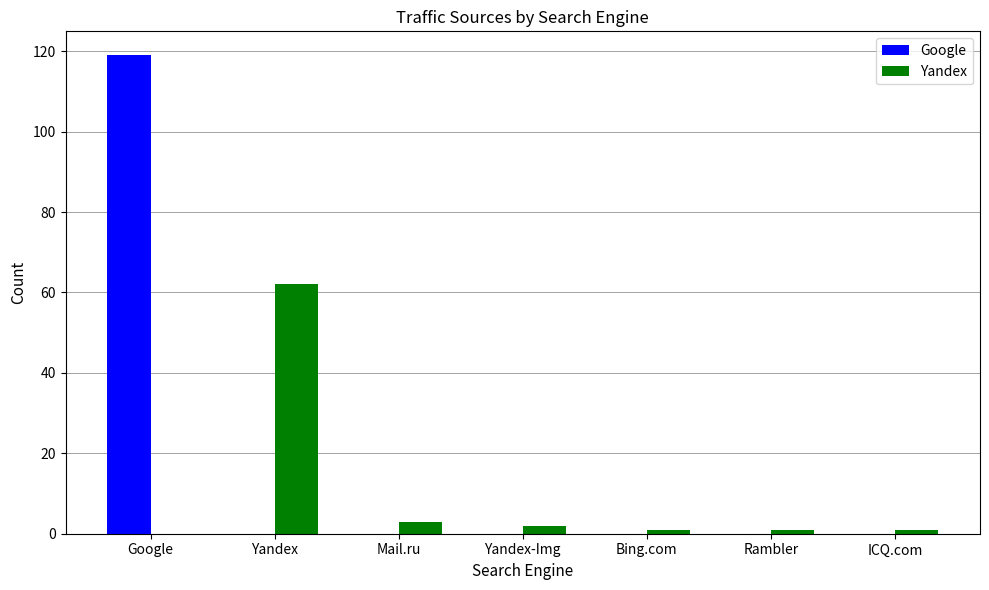

Which series has the largest total across all categories?

Google